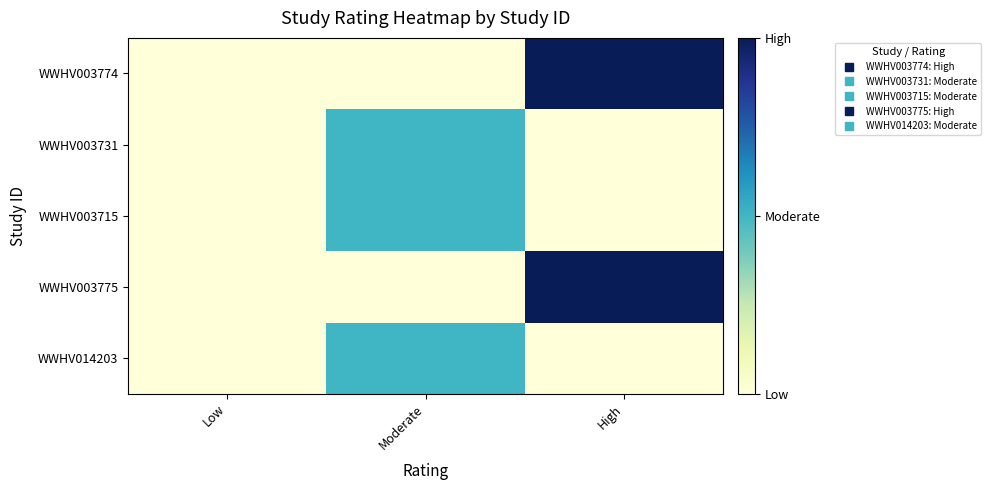

Which series has the largest total across all categories?

WWHV003774